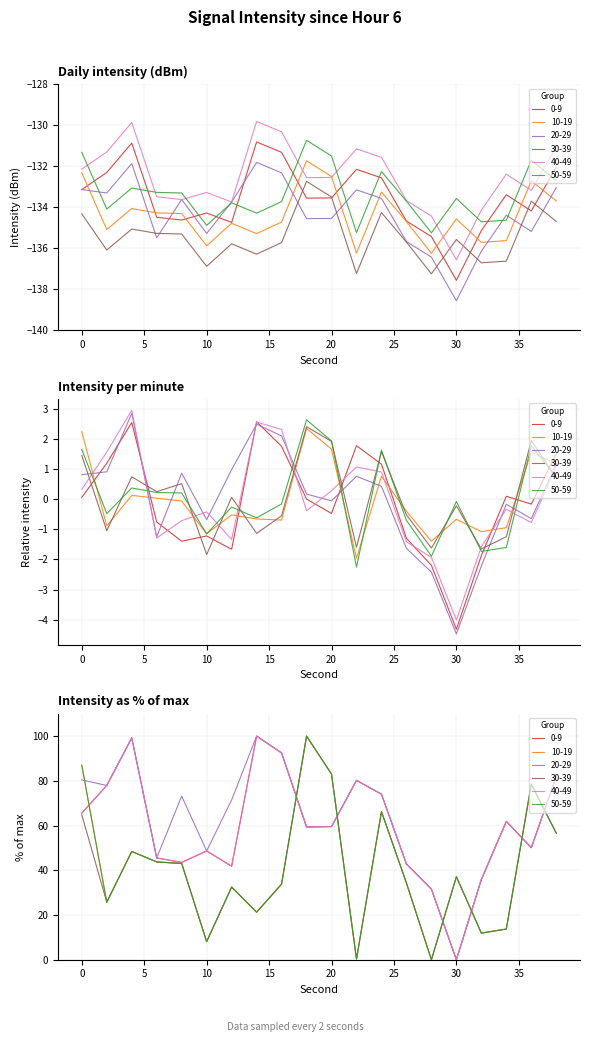

Which series has the largest total across all categories?

40-49